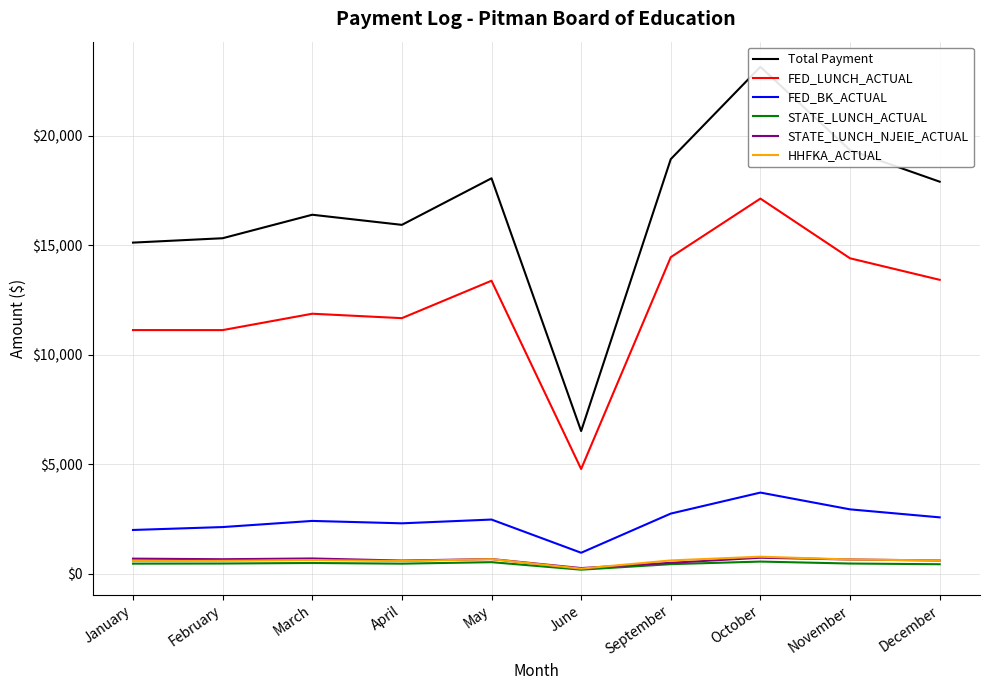

What is the average value of the HHFKA_ACTUAL series?

582.9